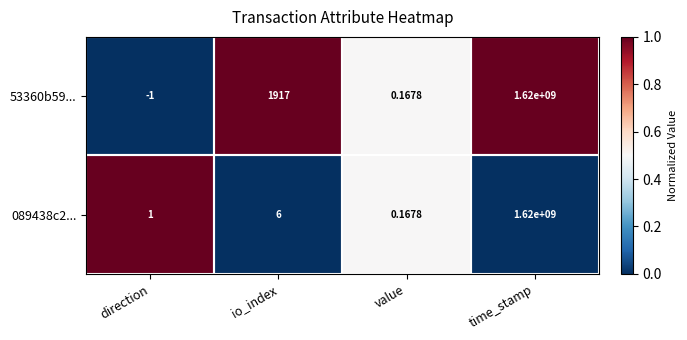

Which label corresponds to the smallest value in the chart?

direction